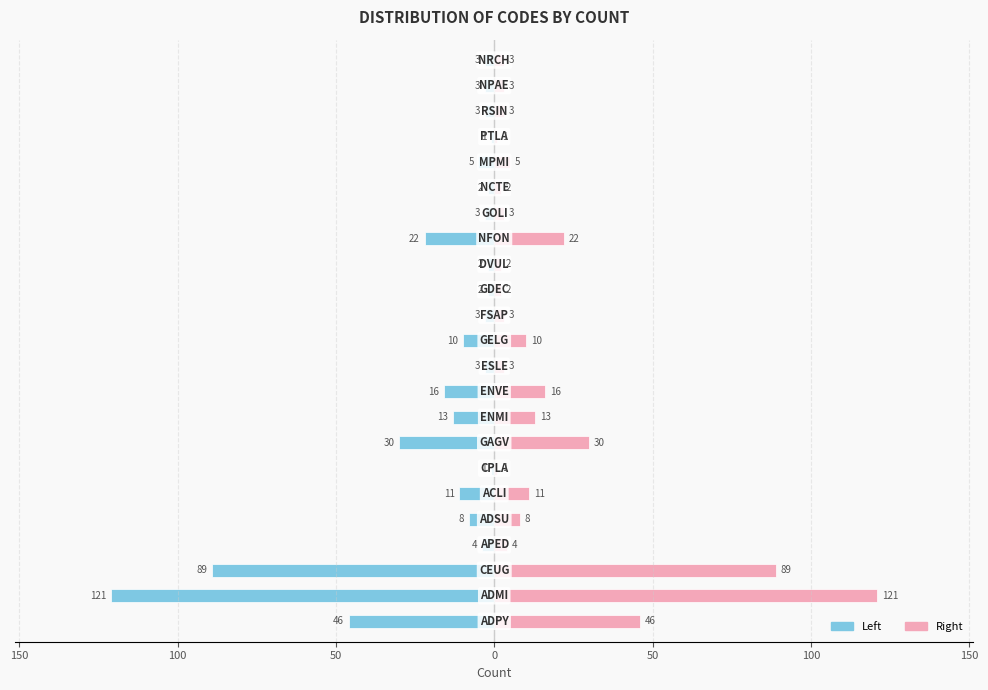

Is it true that Left (col_2) equals -3 at 50?

False